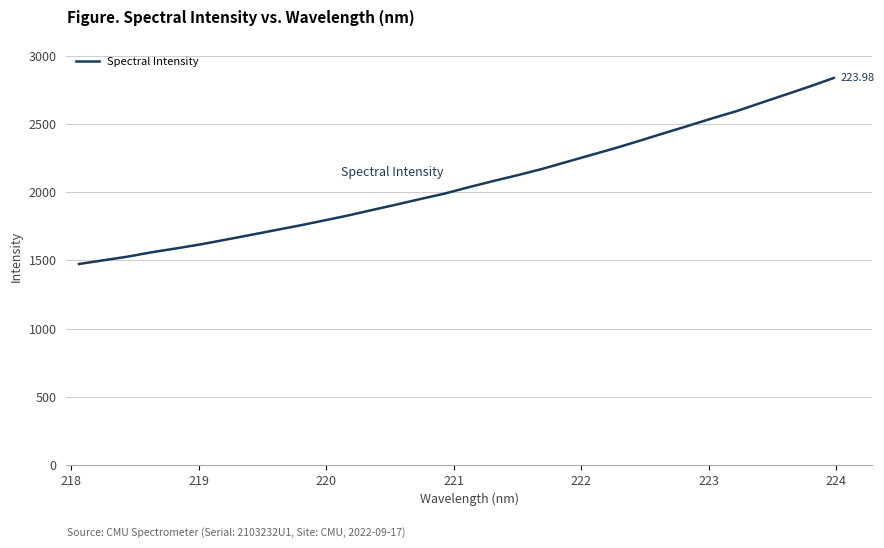

Is this an area chart (filled region under the line)?

No